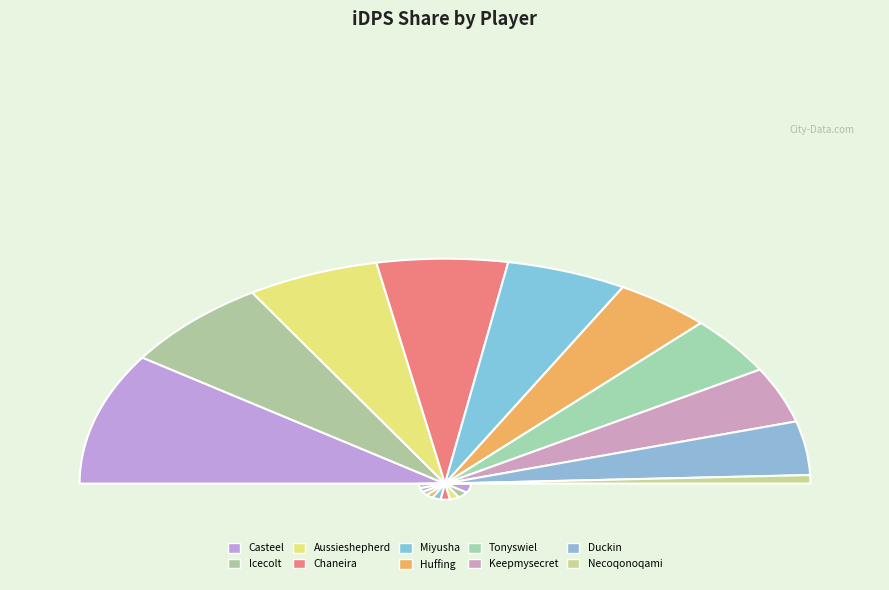

Is the sum of Chaneira and Huffing greater than half?

No